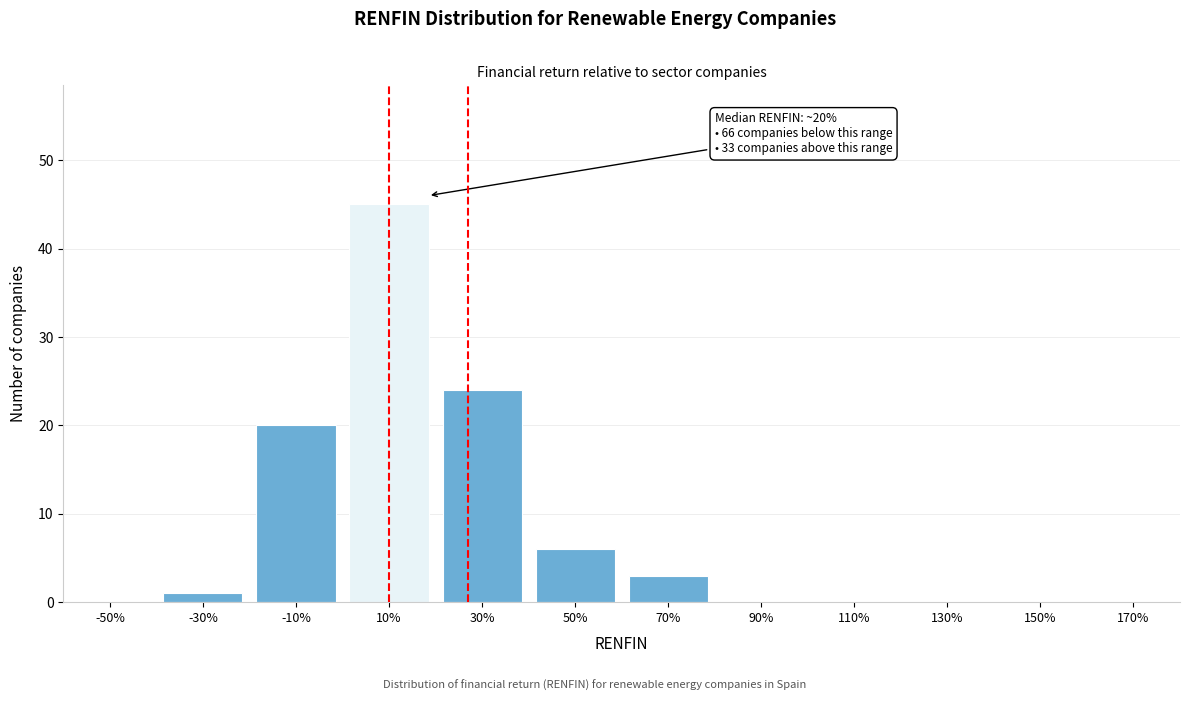

Reading right to left, list all the values displayed in this chart.

170%=0	150%=0	130%=0	110%=0	90%=0	70%=3	50%=6	30%=24	10%=45	-10%=20	-30%=1	-50%=0